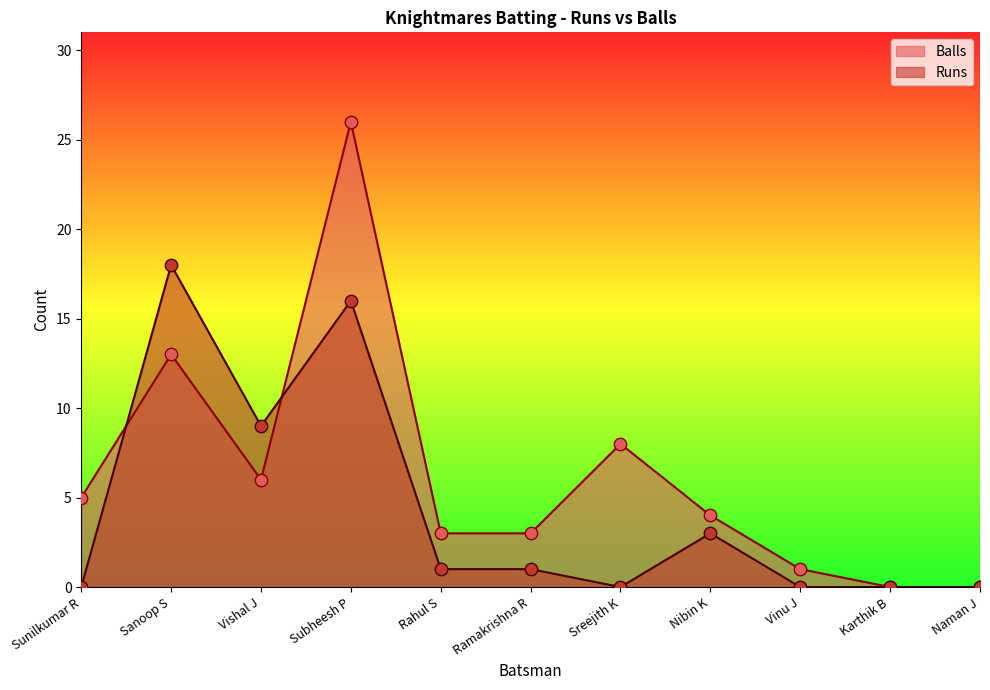

Which series reaches the minimum Y coordinate?

Runs